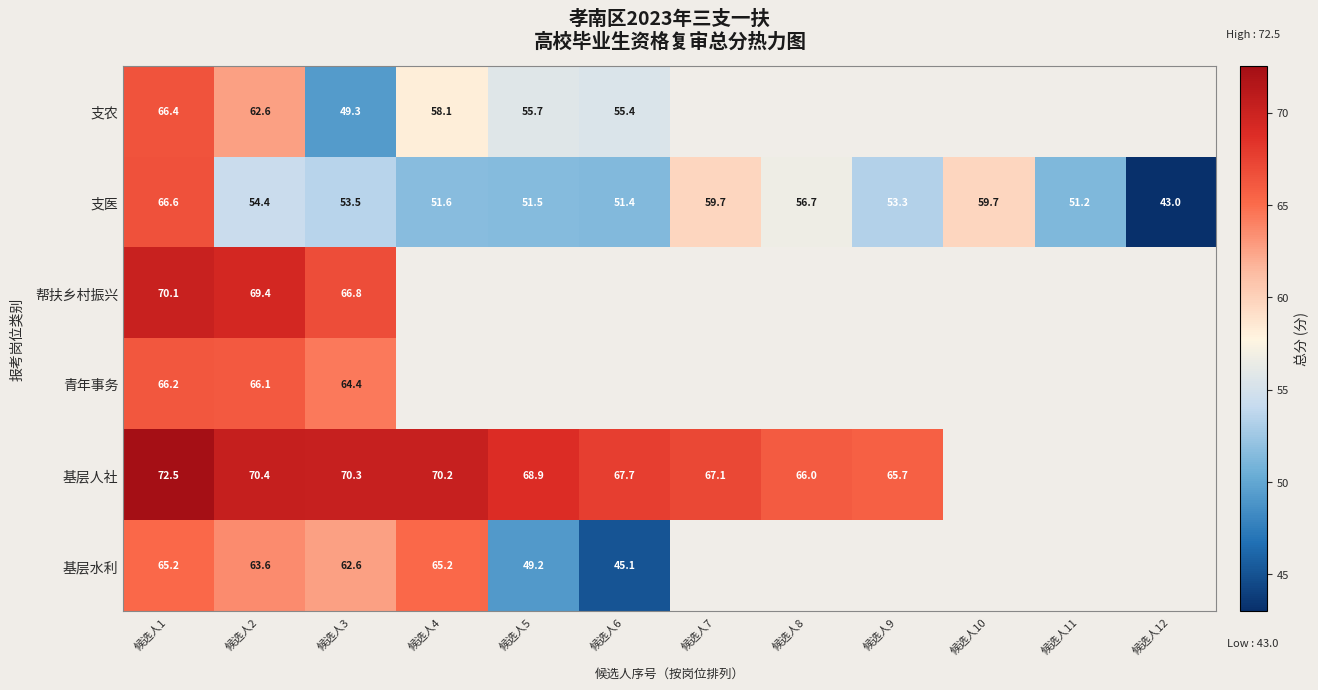

The value of 支医 at 候选人10 is 59.7. True or false?

True